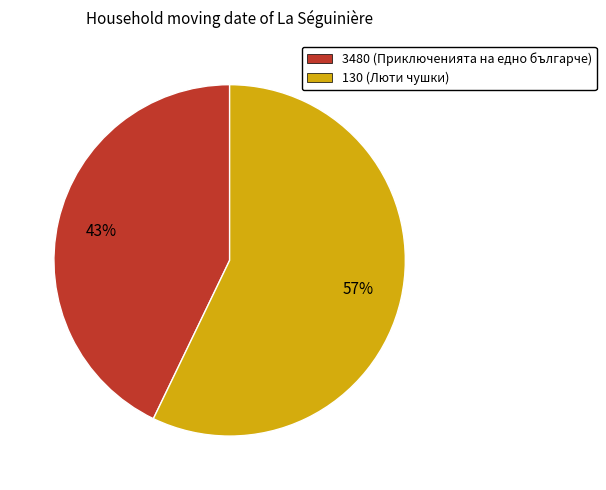

Which category has the biggest portion of the pie?

130 (Люти чушки)